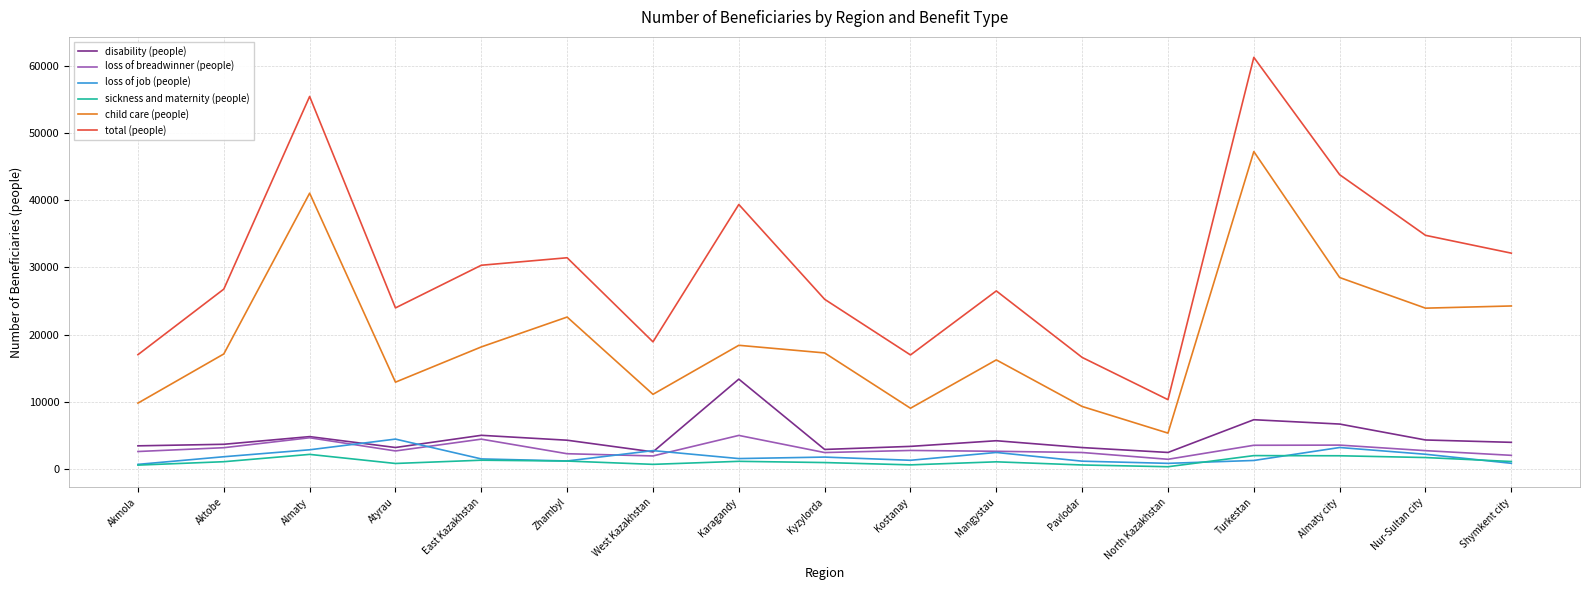

What is the greatest value displayed?

61313